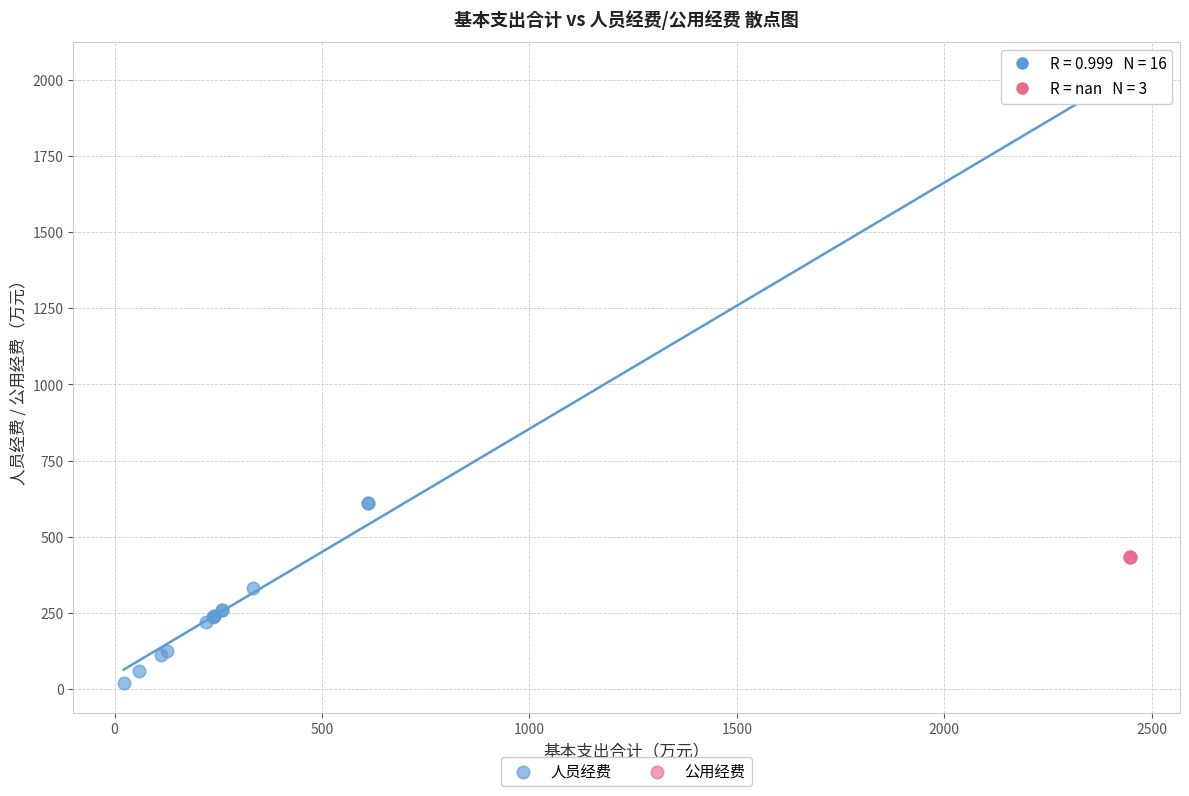

Which series contains the lowest Y value?

人员经费